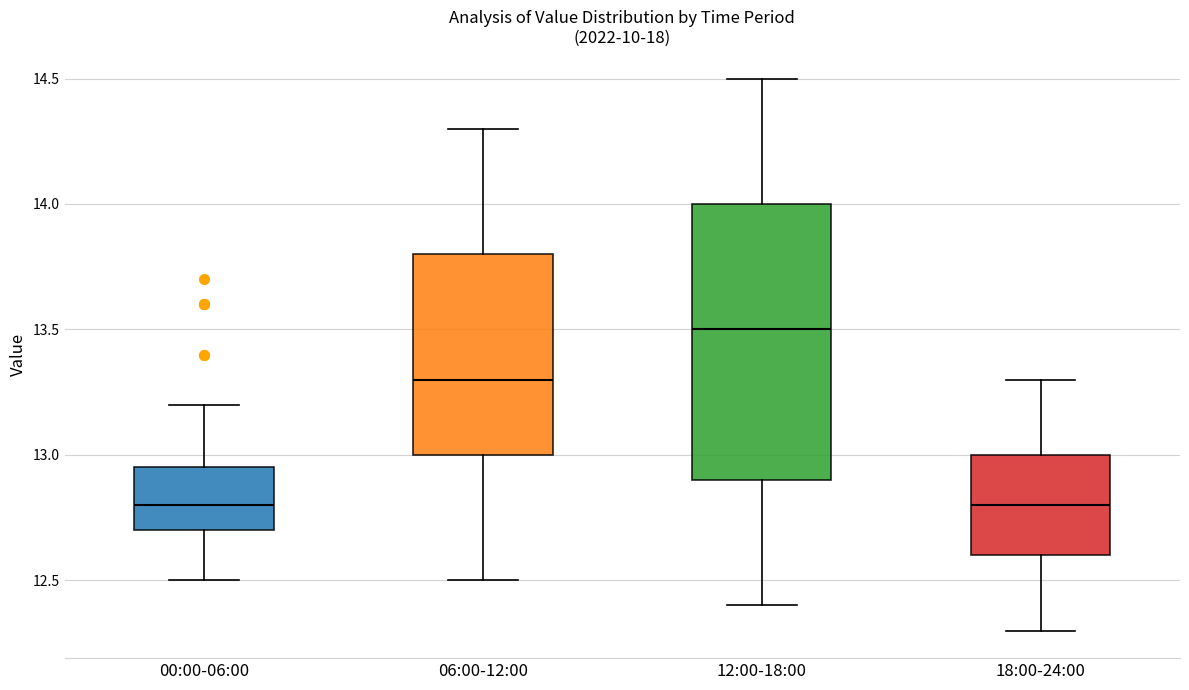

Reading left to right, transcribe this box plot: for each box, give where its median line is, the range the box spans, and where its two whiskers end, as read against the y-axis. The values are not printed on the chart, so give them approximately, as read against the axis.

00:00-06:00: median 12.80, box 12.70 to 12.95, whiskers 12.50 to 13.20
06:00-12:00: median 13.30, box 13.00 to 13.80, whiskers 12.50 to 14.30
12:00-18:00: median 13.50, box 12.90 to 14.00, whiskers 12.40 to 14.50
18:00-24:00: median 12.80, box 12.60 to 13.00, whiskers 12.30 to 13.30